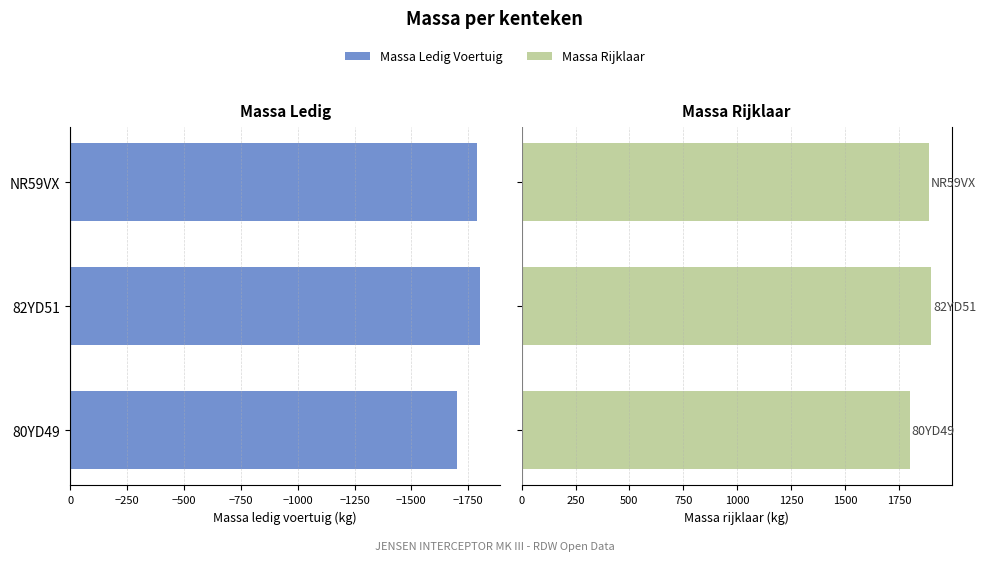

How many values in the Massa Ledig Voertuig series are below -1790?

1